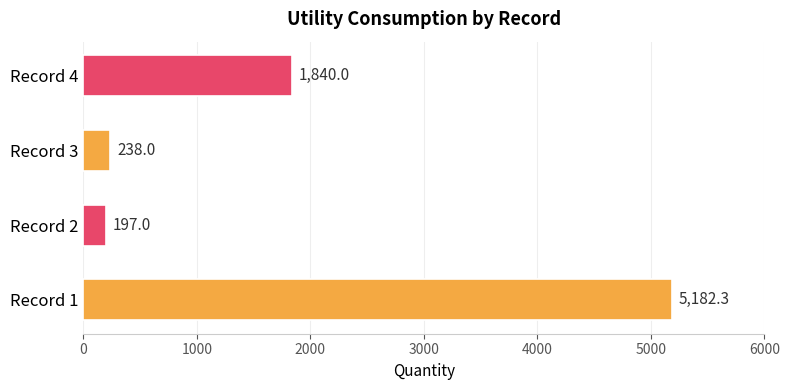

What is the change in value from Record 2 to Record 4?

+1643.0